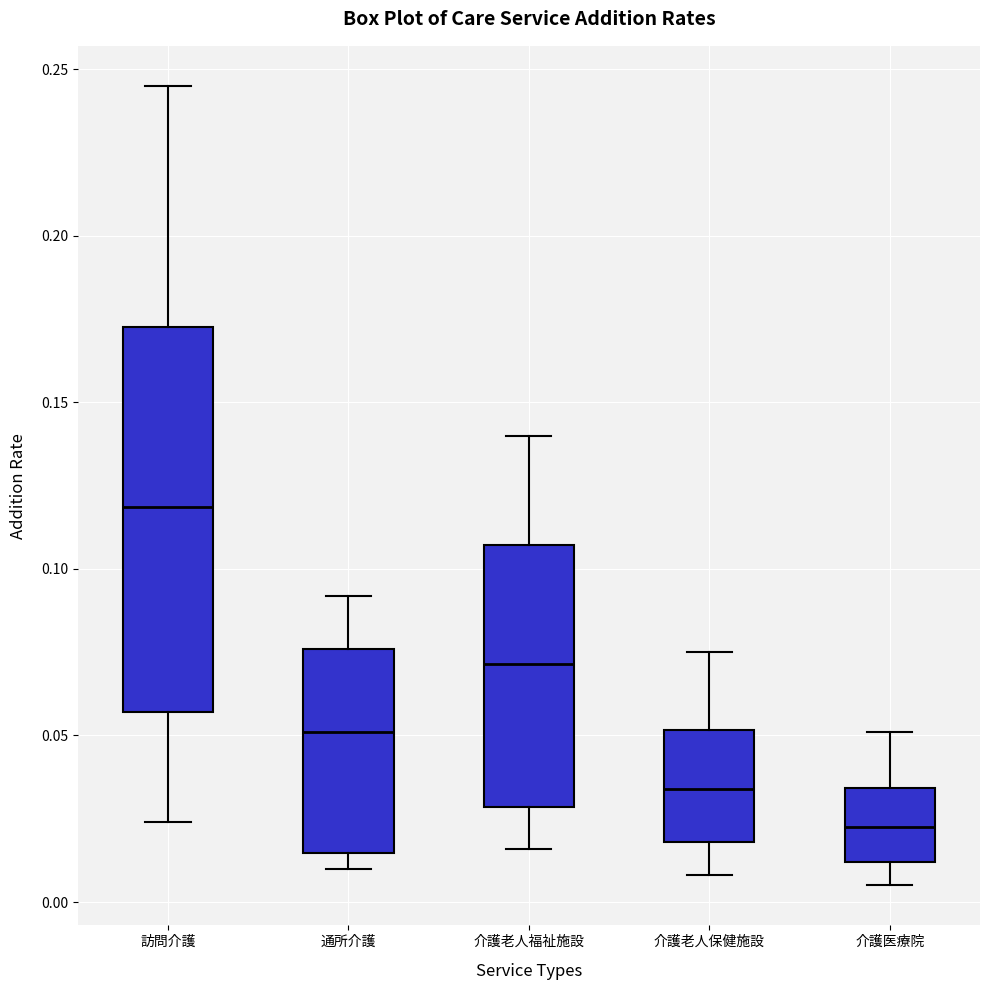

Where does the upper whisker of the box for 通所介護 end on the y-axis? The values are not printed on the chart, so give them approximately, as read against the axis.

0.090